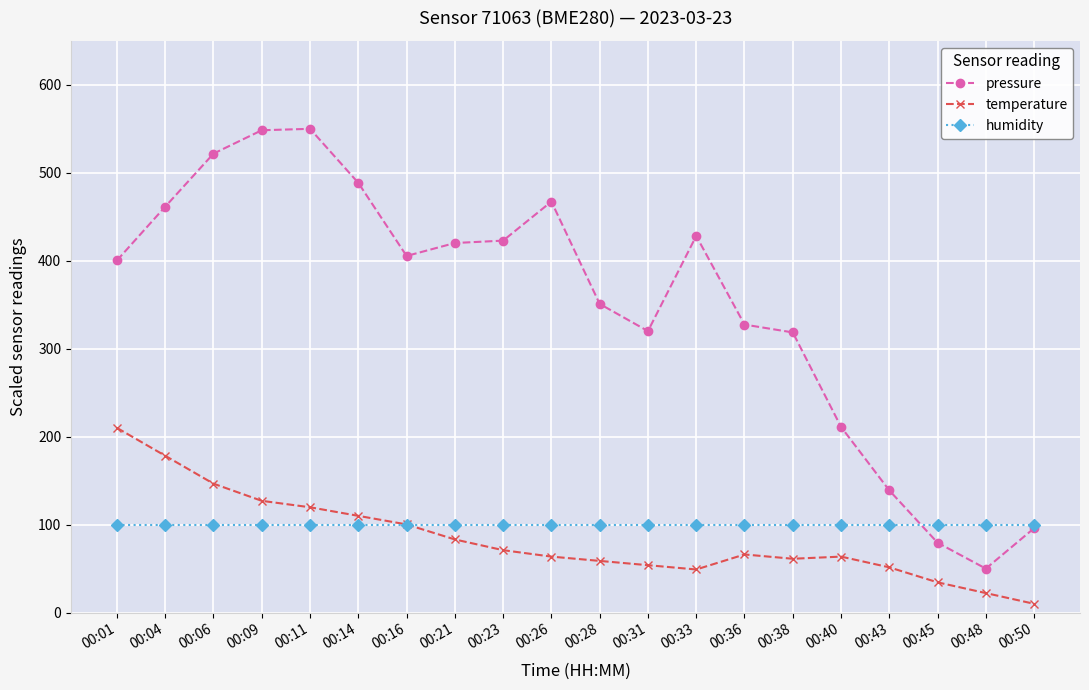

True or false: temperature and pressure intersect in this chart.

False